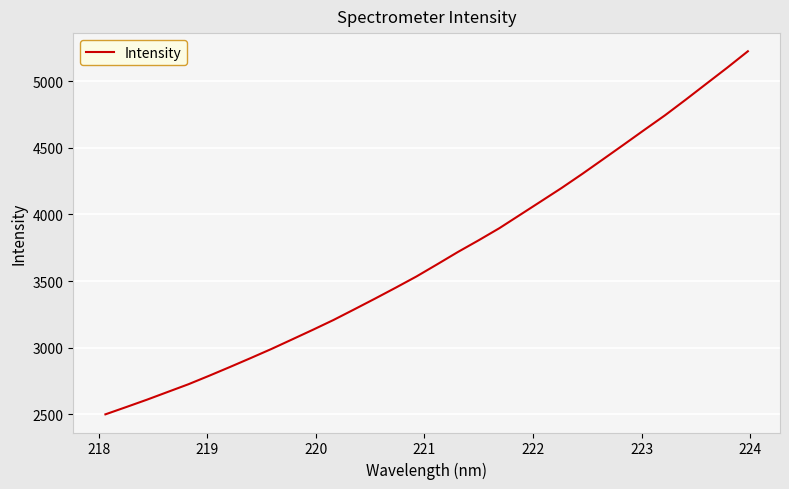

What is the smallest value displayed?

2498.9